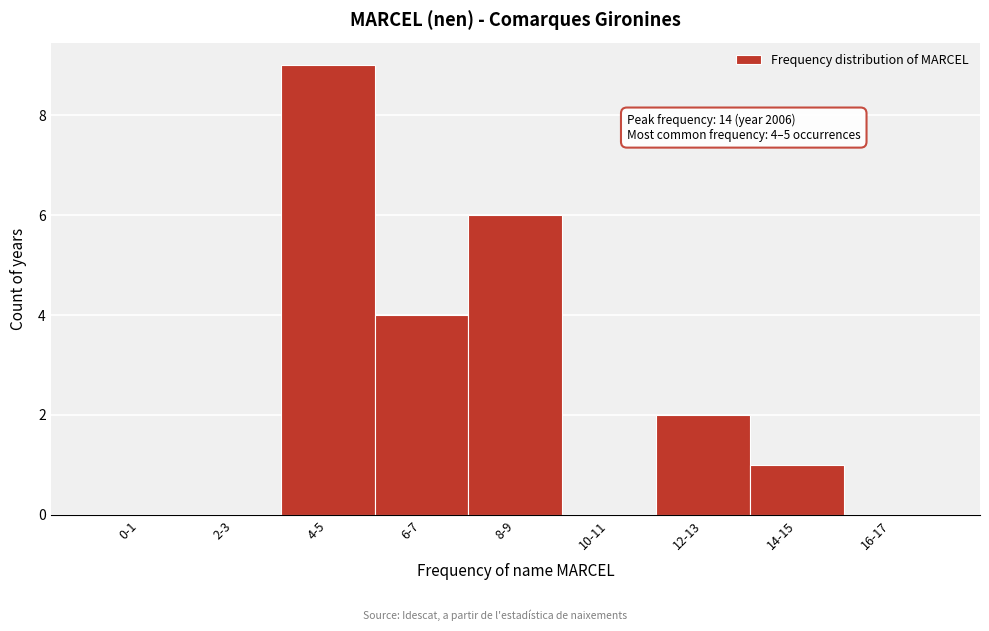

Reading right to left, transcribe all the data shown in this chart.

16-17=0	14-15=1	12-13=2	10-11=0	8-9=6	6-7=4	4-5=9	2-3=0	0-1=0